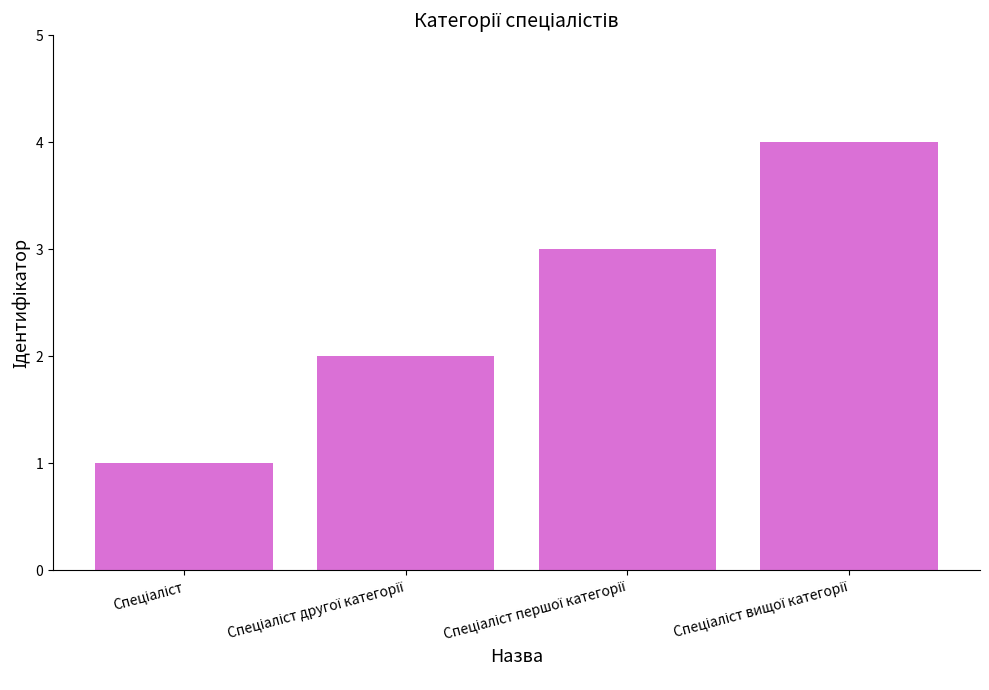

How many data points are less than 3?

2